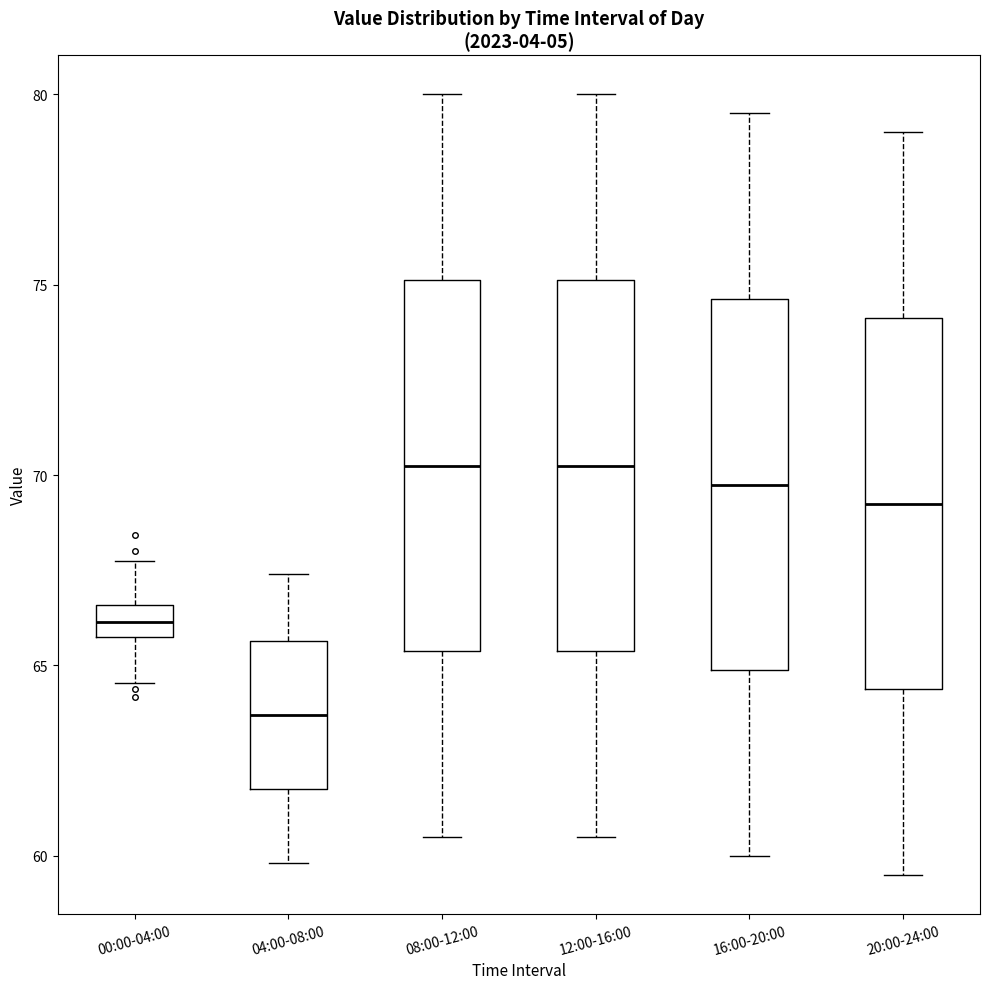

Where is the lower edge of the box for 20:00-24:00 on the y-axis? The values are not printed on the chart, so give them approximately, as read against the axis.

64.5